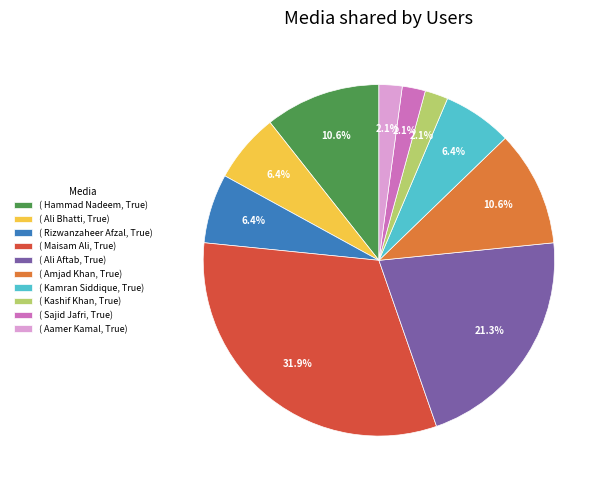

How many slices are in this pie chart?

10